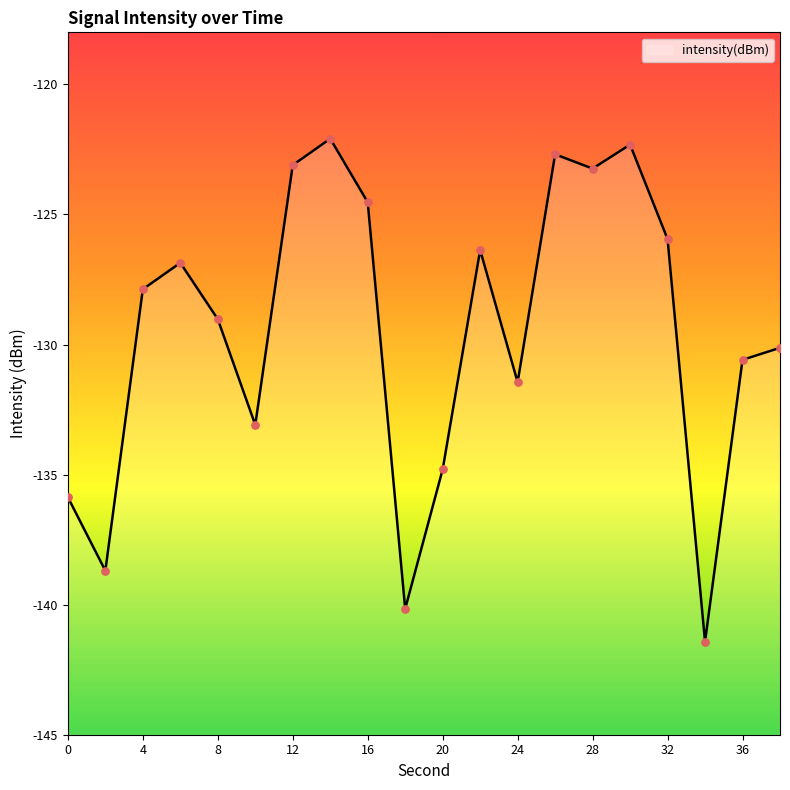

What is the change in value from 14 to 36?

-8.5